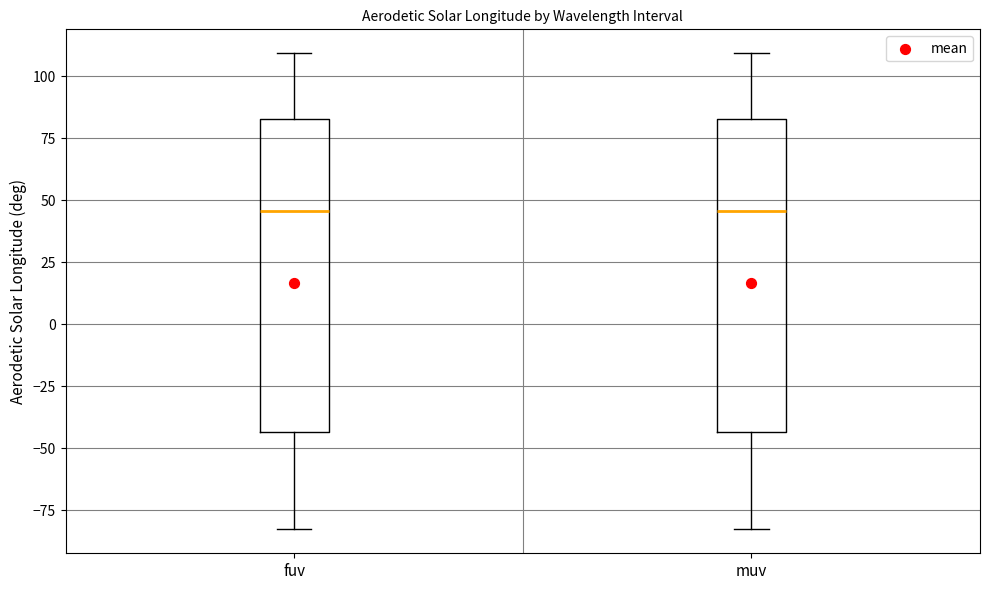

Reading left to right, transcribe this box plot: for each box, give where its median line is, the range the box spans, and where its two whiskers end, as read against the y-axis. The values are not printed on the chart, so give them approximately, as read against the axis.

fuv: median 45, box -45 to 85, whiskers -85 to 110
muv: median 45, box -45 to 85, whiskers -85 to 110